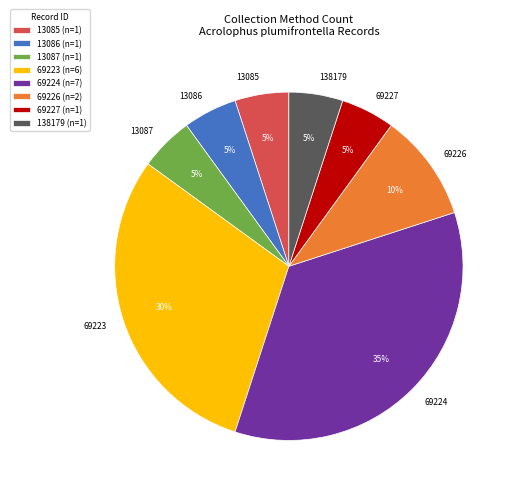

Does any single category account for the majority?

No